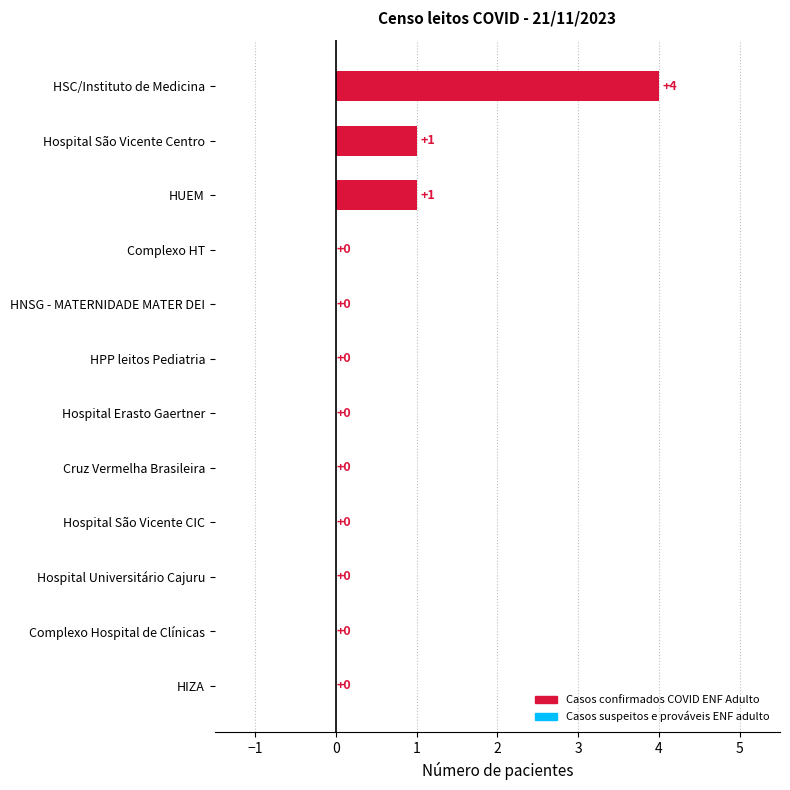

What is the change in value from Hospital Universitário Cajuru to Hospital São Vicente Centro?

+1